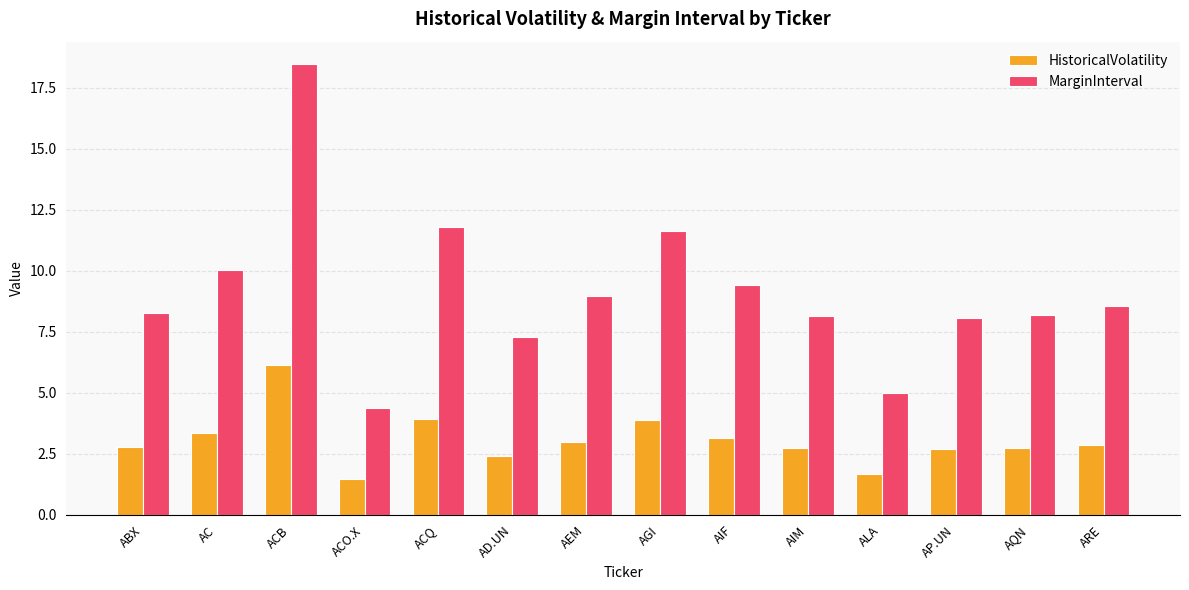

What is the difference between the MarginInterval values at ALA and AQN?

3.2